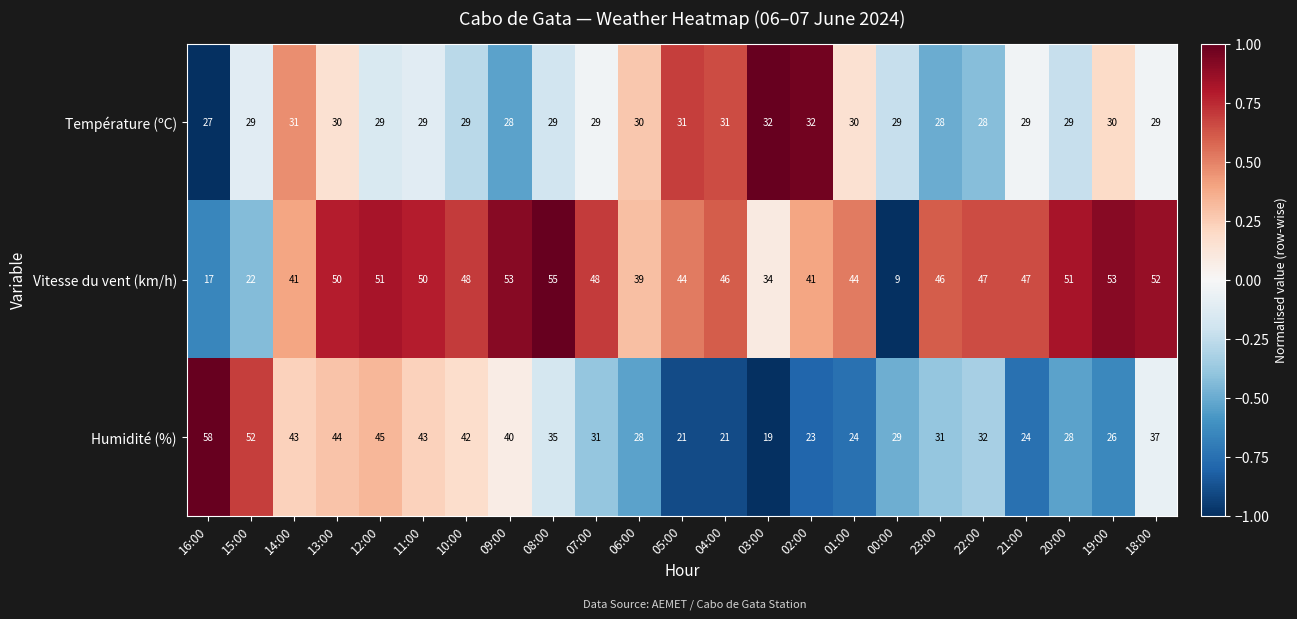

Rank the series by their maximum value, from highest to lowest.

Humidité (%), Vitesse du vent (km/h), Température (ºC)